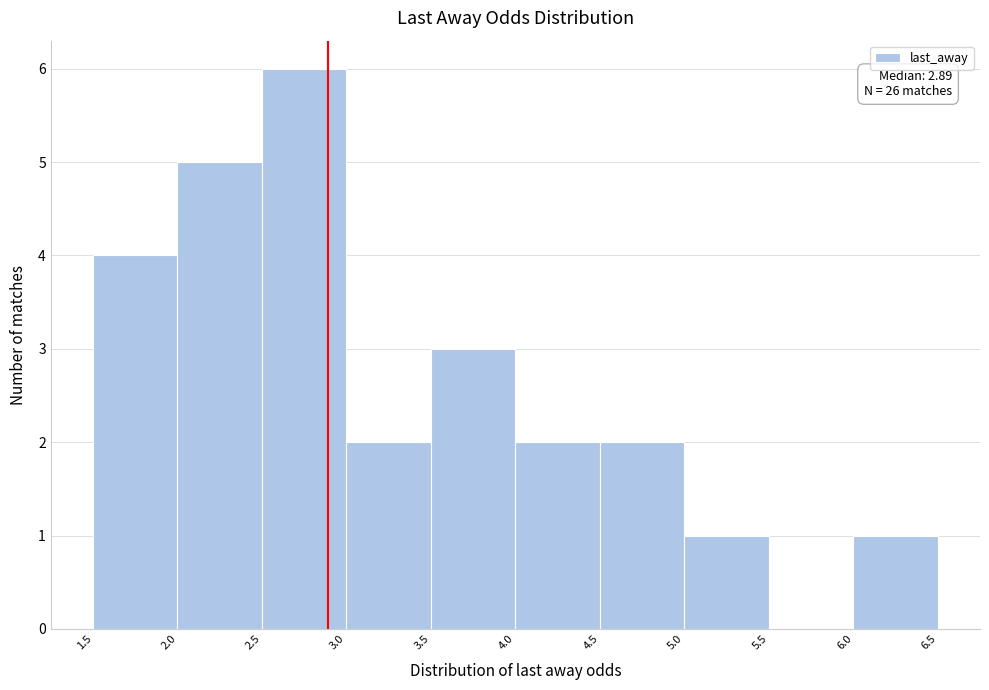

Over which range of the x-axis is the bar tallest?

2.5 to 3.0